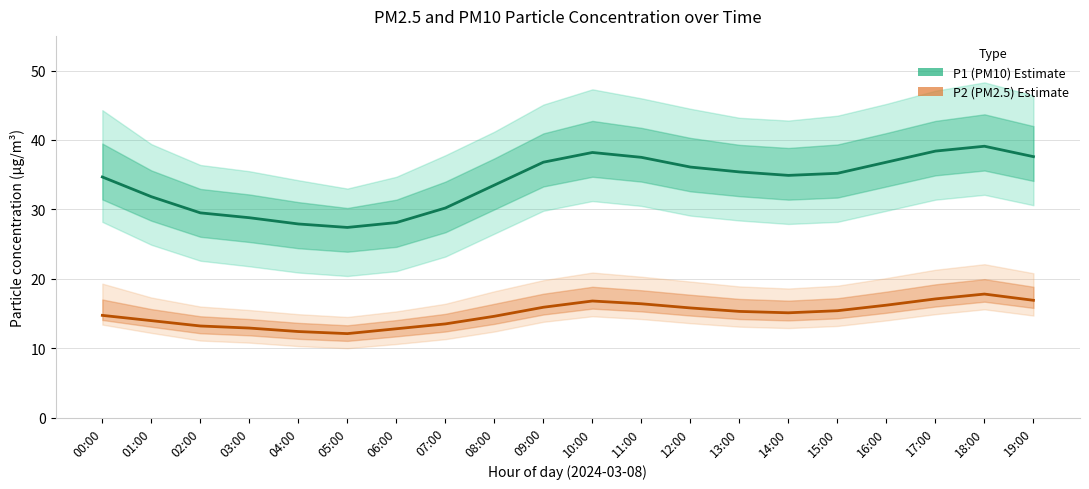

Which category has the highest value in the P1 (PM10) series?

18:00